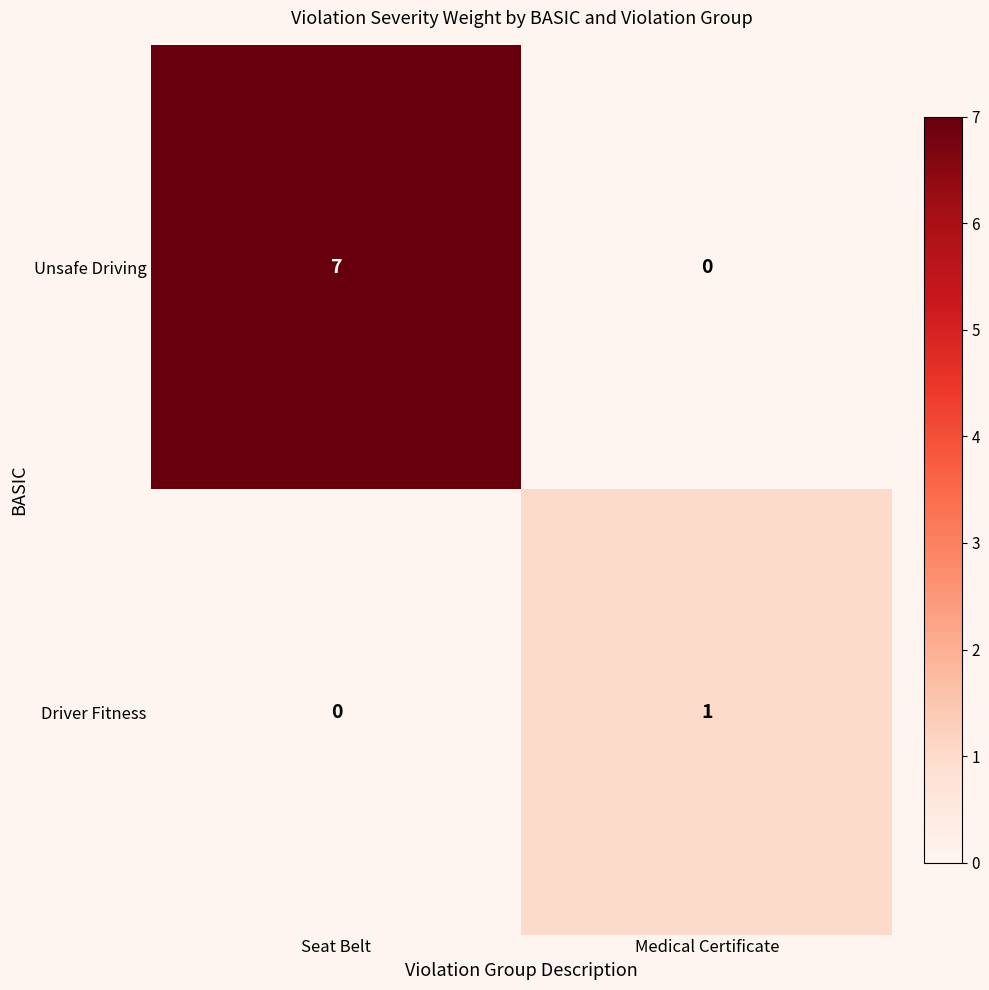

Rank the series by their average value, from highest to lowest.

Unsafe Driving, Driver Fitness